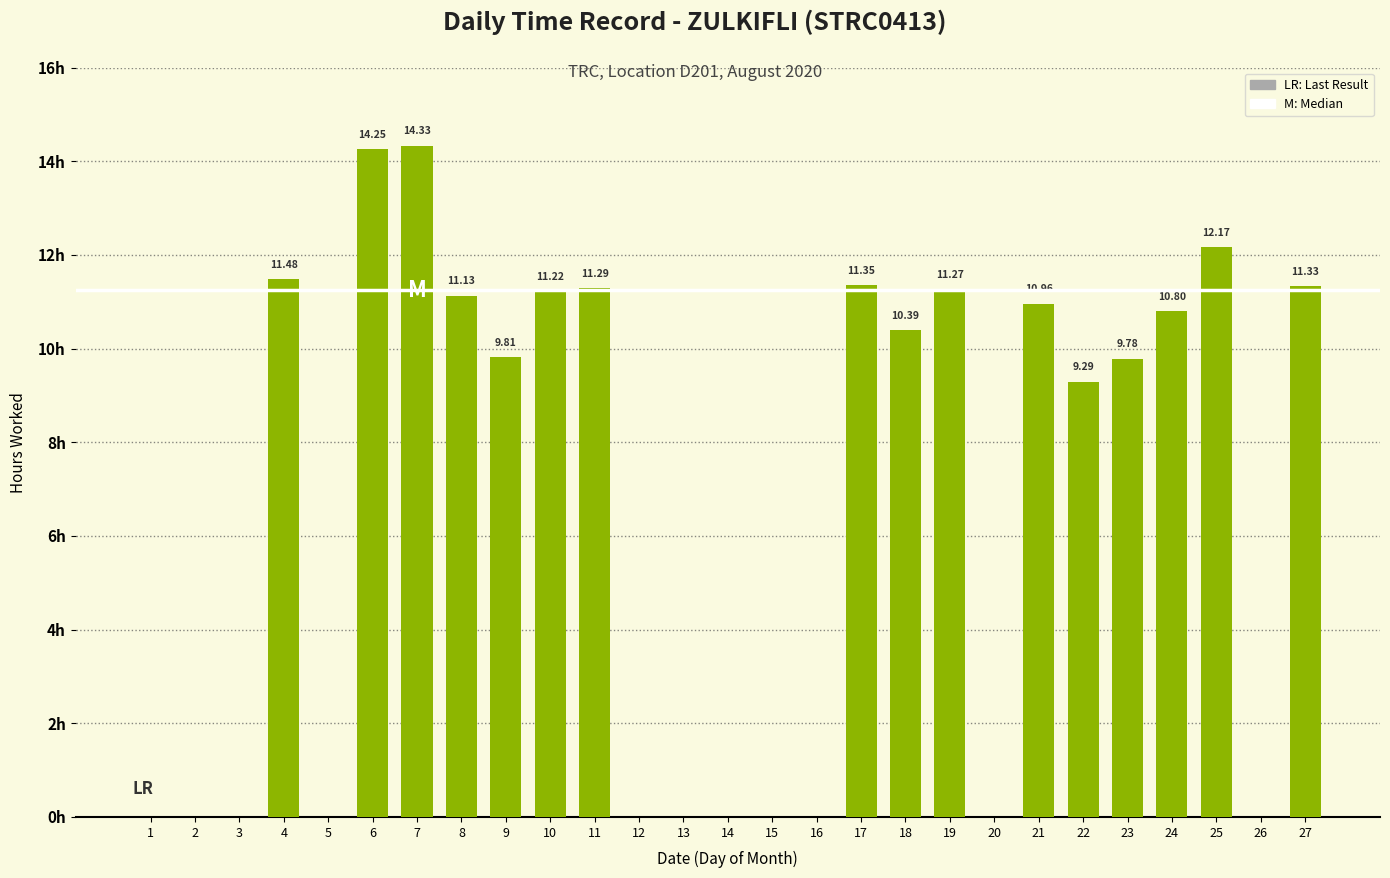

Reading right to left, extract all data points from this chart.

11.3	0.0	12.2	10.8	9.8	9.3	11.0	0.0	11.3	10.4	11.3	0.0	0.0	0.0	0.0	0.0	11.3	11.2	9.8	11.1	14.3	14.2	0.0	11.5	0.0	0.0	0.0